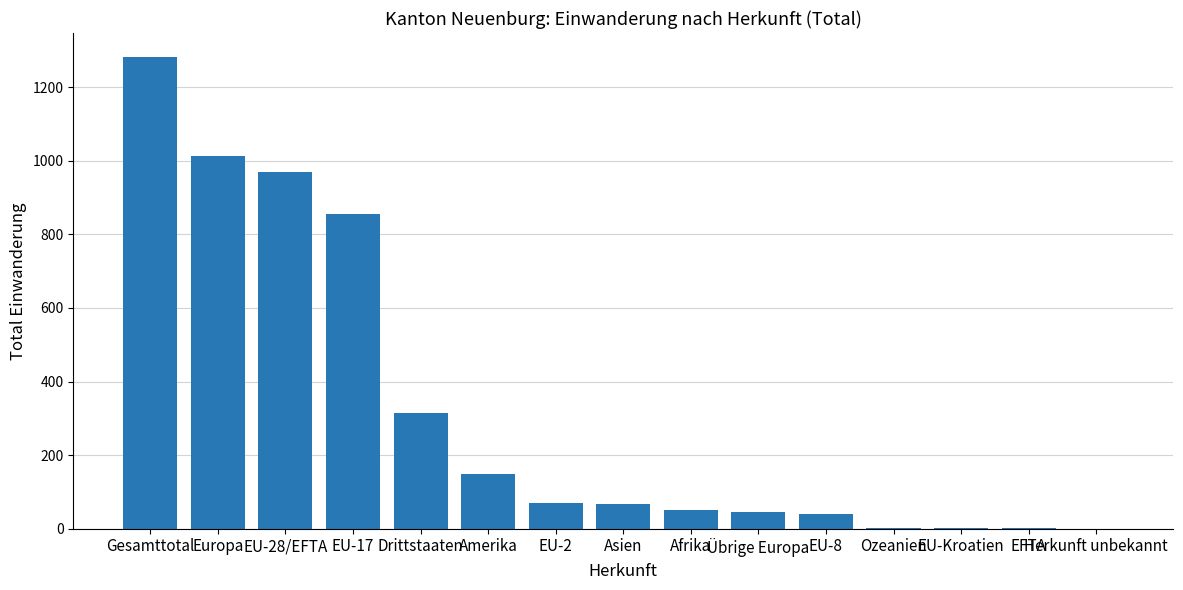

What is the sum of all values?

4863